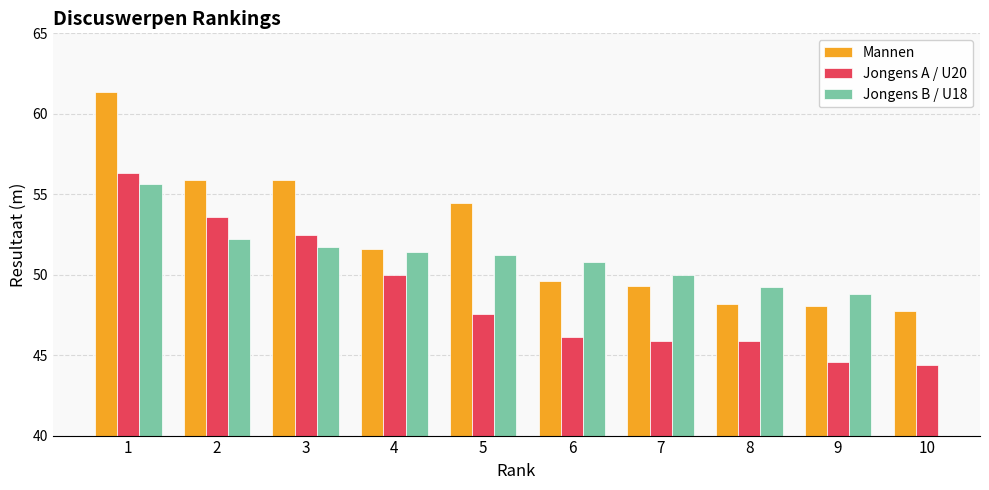

Which category has the highest value across all series?

1